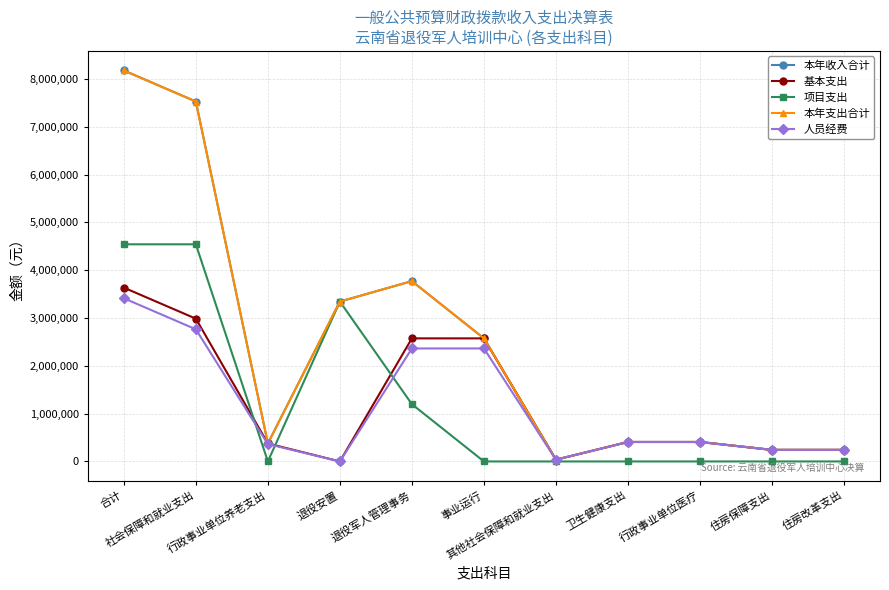

Which label corresponds to the largest value in the chart?

合计